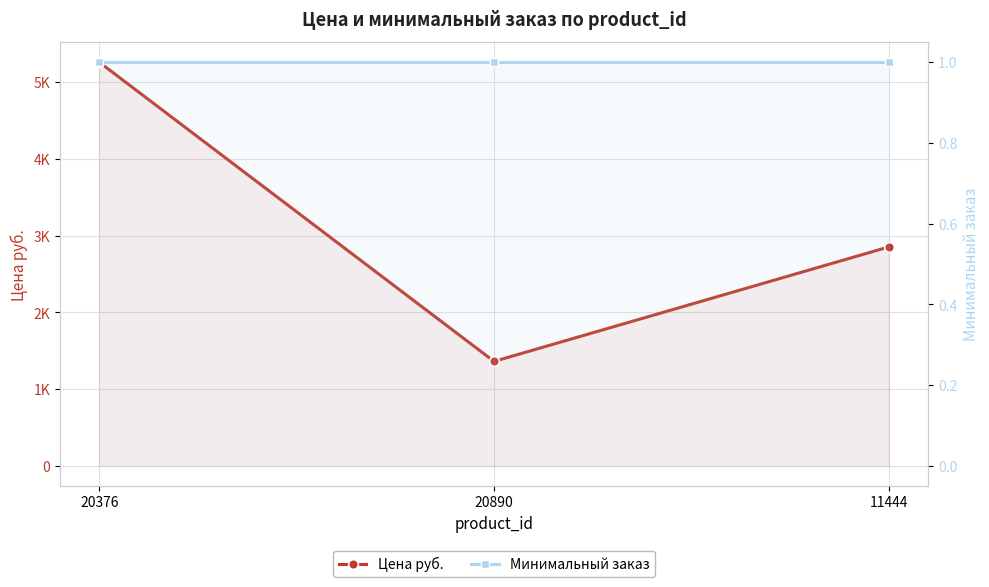

What is the value of the Минимальный заказ point at the 1st from the left?

1